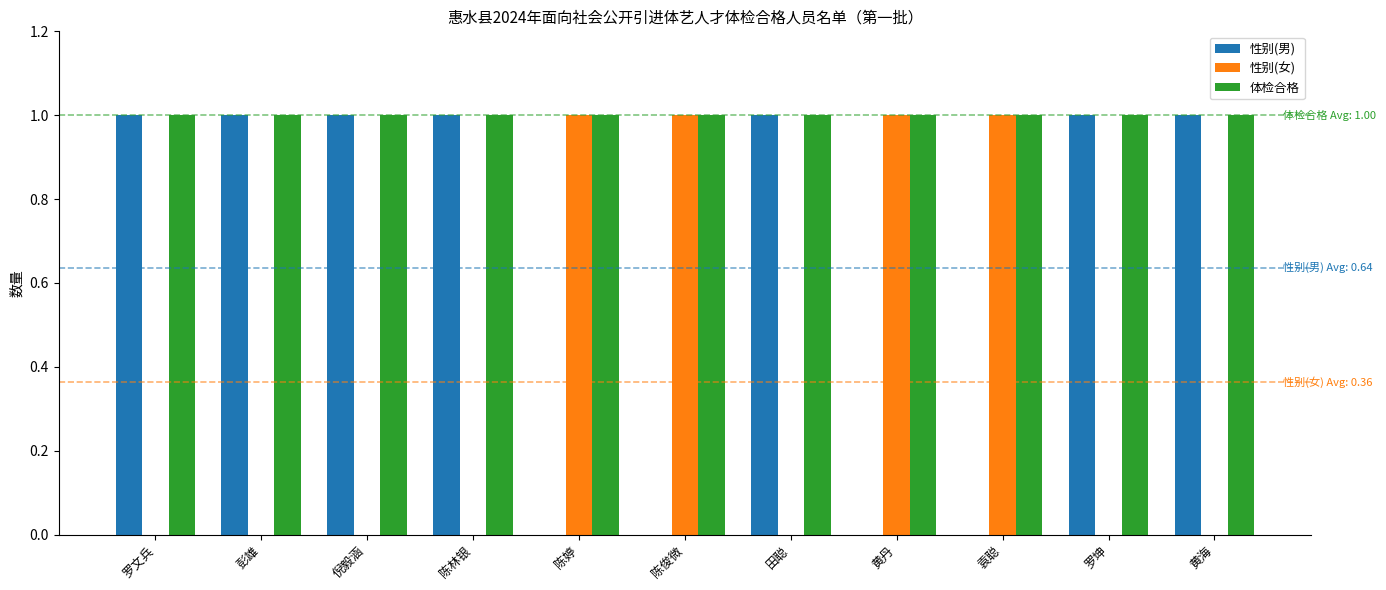

What is the sum of all 体检合格 values?

11